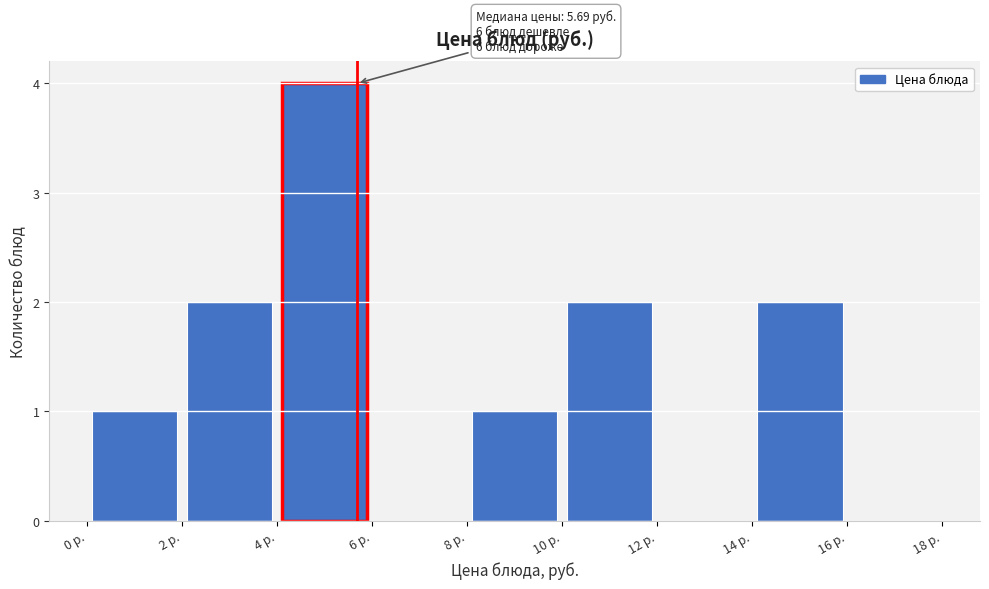

Over which range of the x-axis is the bar tallest?

4 to 6